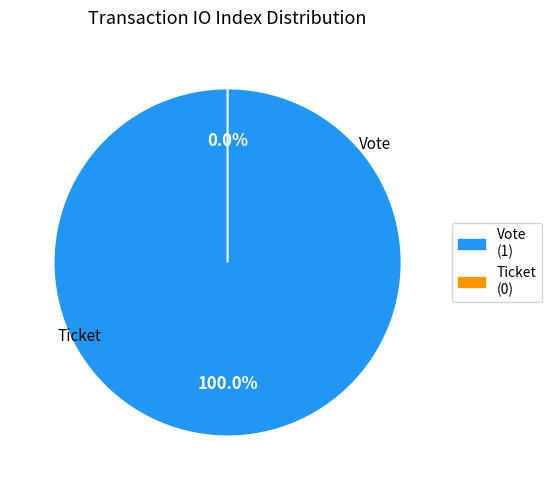

Does Vote (io_index=1) represent more than half of the total?

Yes